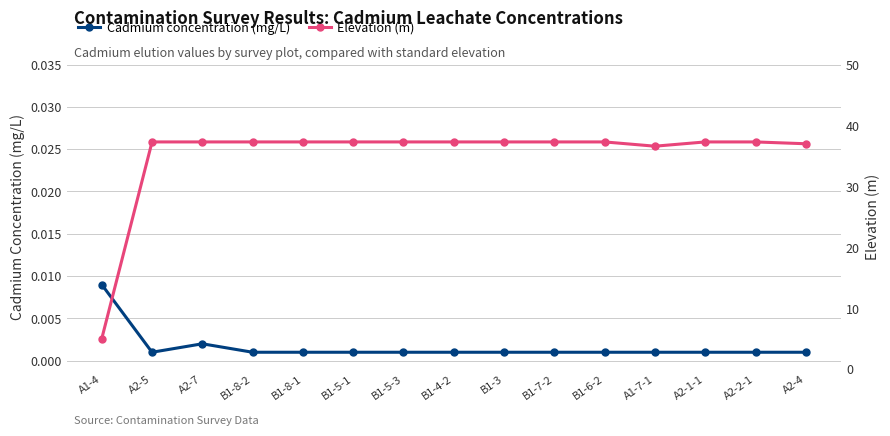

Which series changed the most between B1-8-1 and B1-6-2?

Cadmium concentration (mg/L)